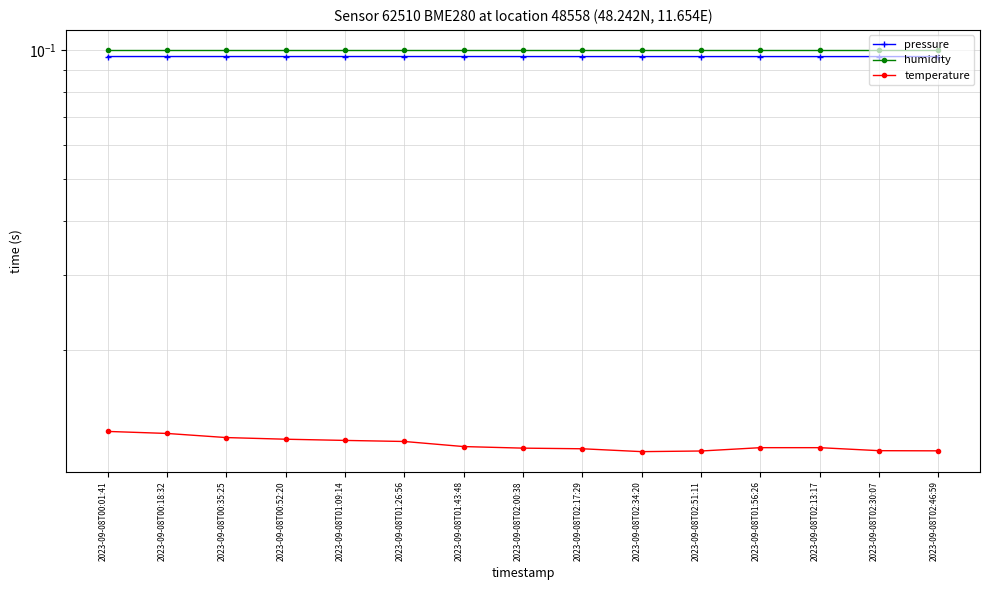

At which label does humidity reach its minimum?

2023-09-08T00:01:41